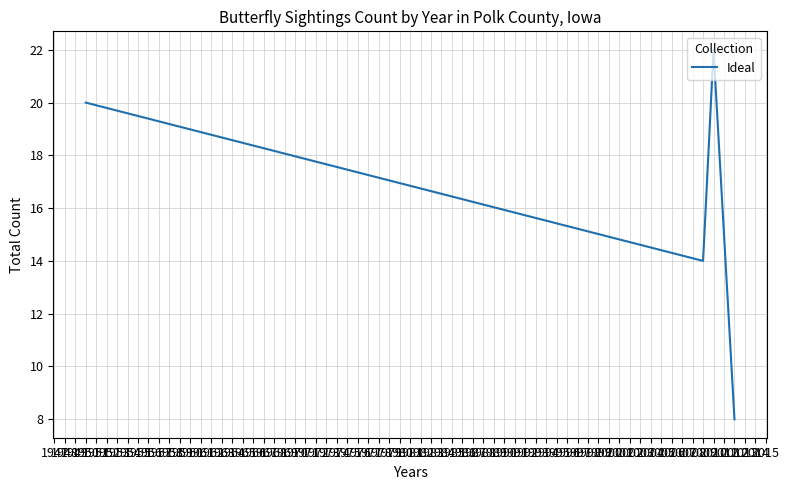

How many interior local peaks (higher than both neighbors) does the data have?

1